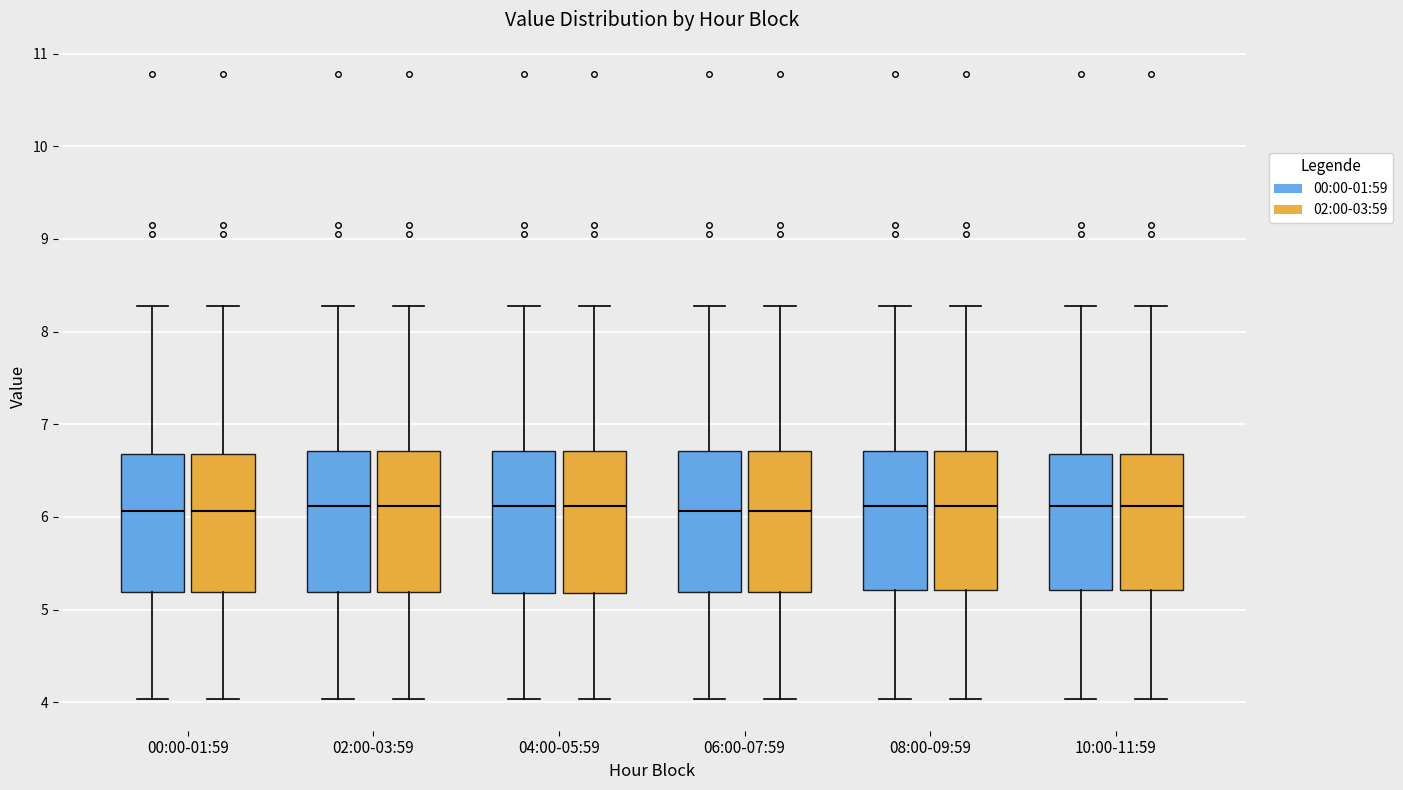

Reading left to right, read every box against the y-axis: the position of its median line, the range the box covers, and the ends of its whiskers. The values are not printed on the chart, so give them approximately, as read against the axis.

00:00-01:59 (00:00-01:59): median 6.1, box 5.2 to 6.7, whiskers 4.0 to 8.3
00:00-01:59 (02:00-03:59): median 6.1, box 5.2 to 6.7, whiskers 4.0 to 8.3
02:00-03:59 (00:00-01:59): median 6.1, box 5.2 to 6.7, whiskers 4.0 to 8.3
02:00-03:59 (02:00-03:59): median 6.1, box 5.2 to 6.7, whiskers 4.0 to 8.3
04:00-05:59 (00:00-01:59): median 6.1, box 5.2 to 6.7, whiskers 4.0 to 8.3
04:00-05:59 (02:00-03:59): median 6.1, box 5.2 to 6.7, whiskers 4.0 to 8.3
06:00-07:59 (00:00-01:59): median 6.1, box 5.2 to 6.7, whiskers 4.0 to 8.3
06:00-07:59 (02:00-03:59): median 6.1, box 5.2 to 6.7, whiskers 4.0 to 8.3
08:00-09:59 (00:00-01:59): median 6.1, box 5.2 to 6.7, whiskers 4.0 to 8.3
08:00-09:59 (02:00-03:59): median 6.1, box 5.2 to 6.7, whiskers 4.0 to 8.3
10:00-11:59 (00:00-01:59): median 6.1, box 5.2 to 6.7, whiskers 4.0 to 8.3
10:00-11:59 (02:00-03:59): median 6.1, box 5.2 to 6.7, whiskers 4.0 to 8.3